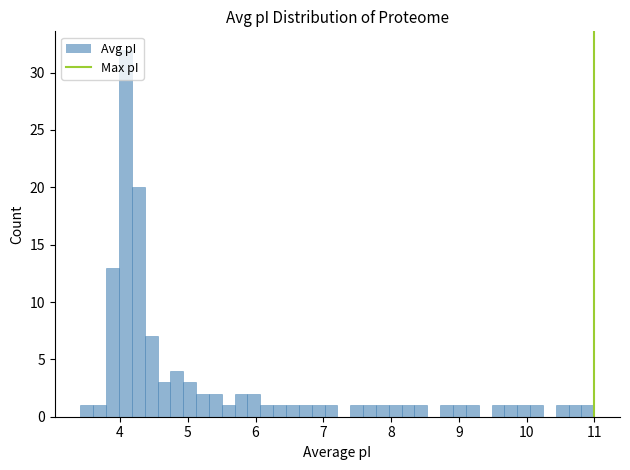

Read against the x-axis, roughly where is the centre of the tallest bar?

4.1